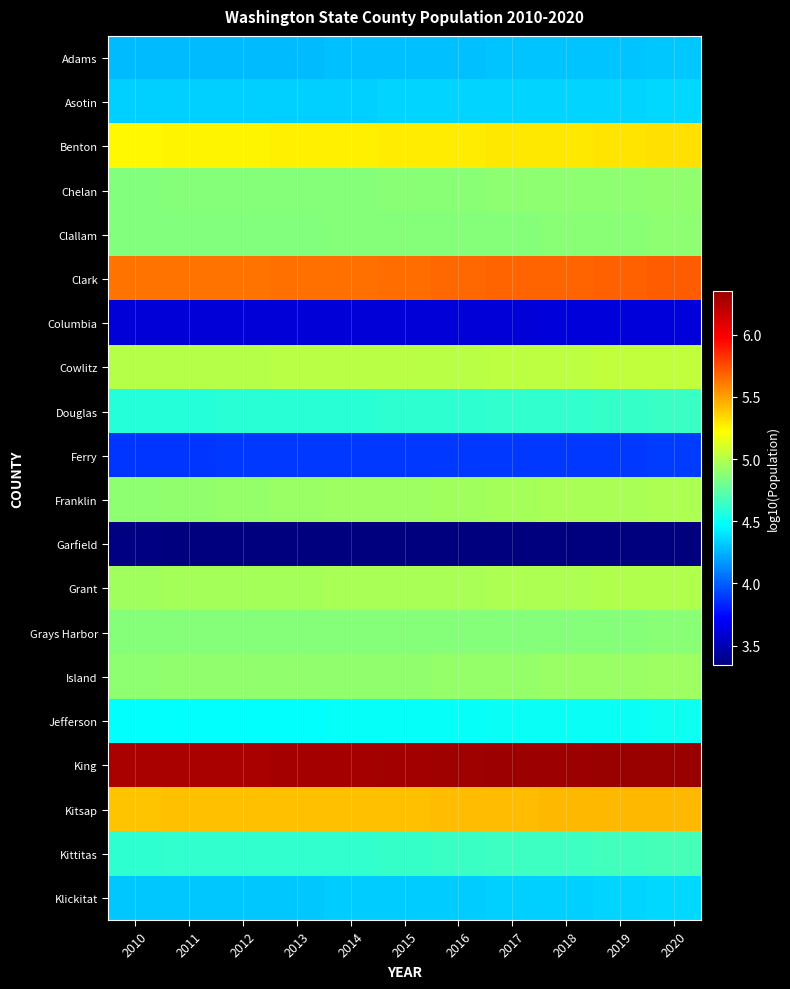

What is the greatest value displayed?

6.4